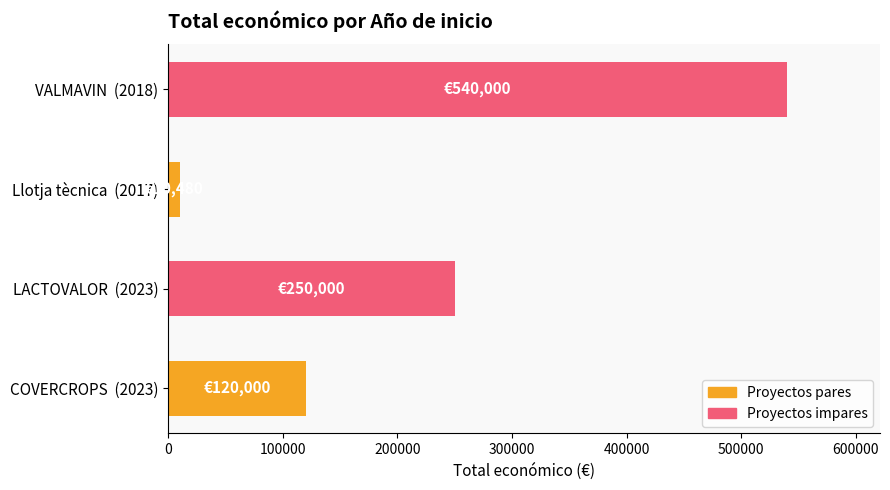

List the labels in order of value, smallest first.

Llotja tècnica  (2017), COVERCROPS  (2023), LACTOVALOR  (2023), VALMAVIN  (2018)